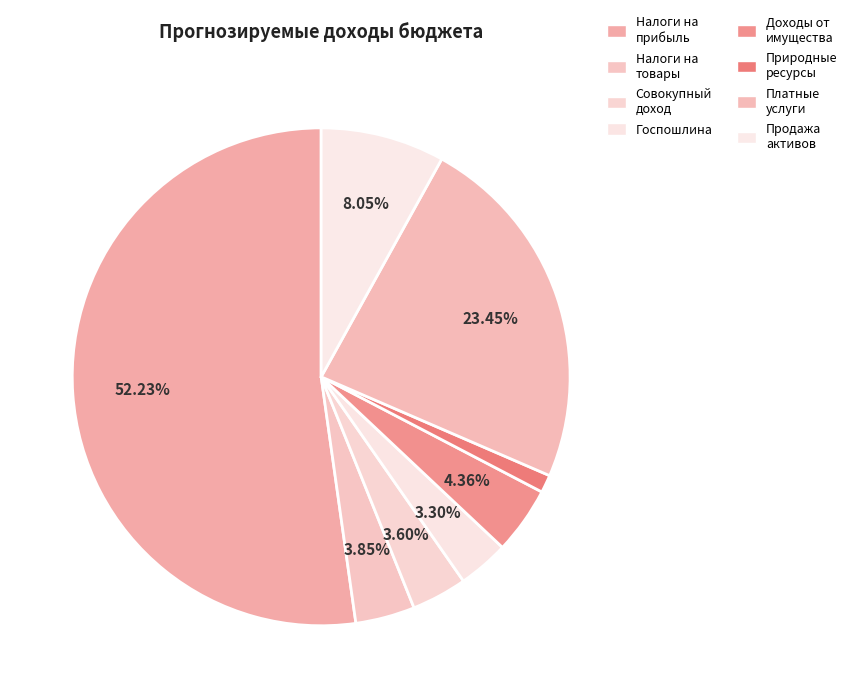

How many slices are in this pie chart?

8